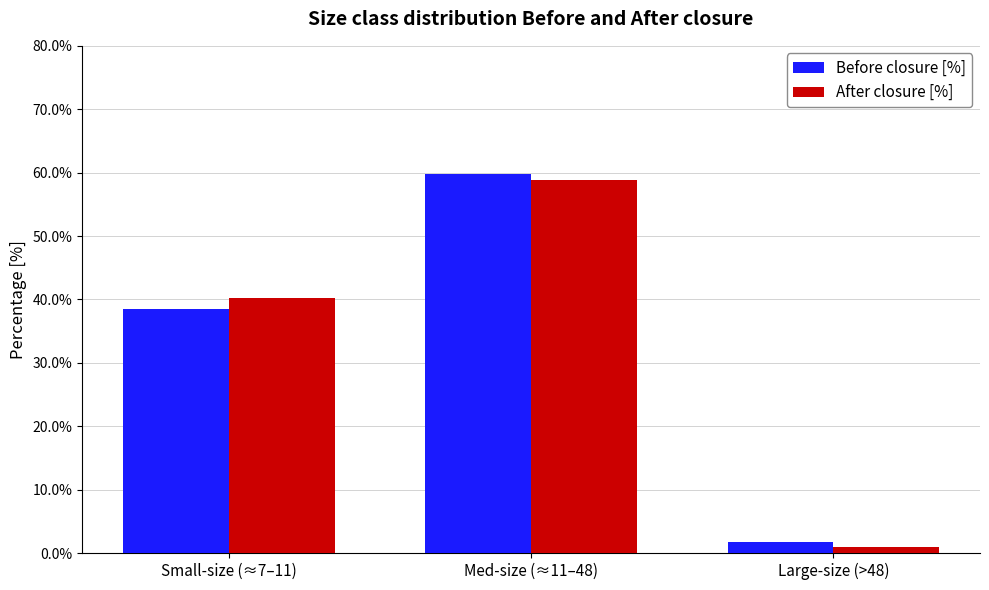

Rank the series at Small-size (≈7–11) from highest to lowest value.

After closure [%], Before closure [%]